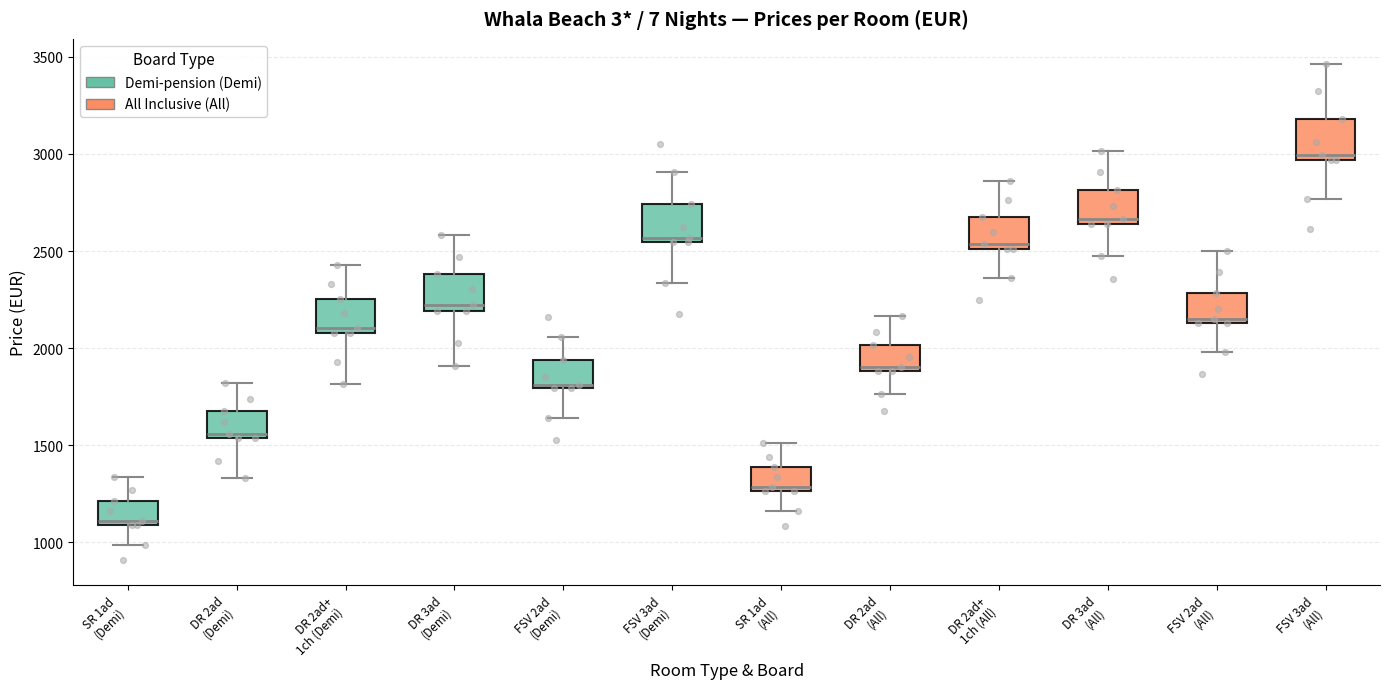

Which box's median line is the highest?

FSV 3ad (All)